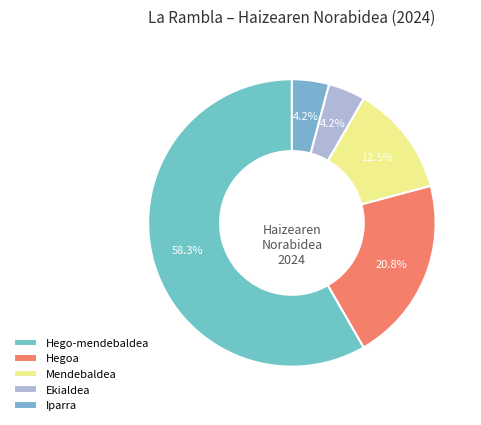

To the nearest percent, what is the difference between the Hegoa and Hego-mendebaldea slice percentages?

38%